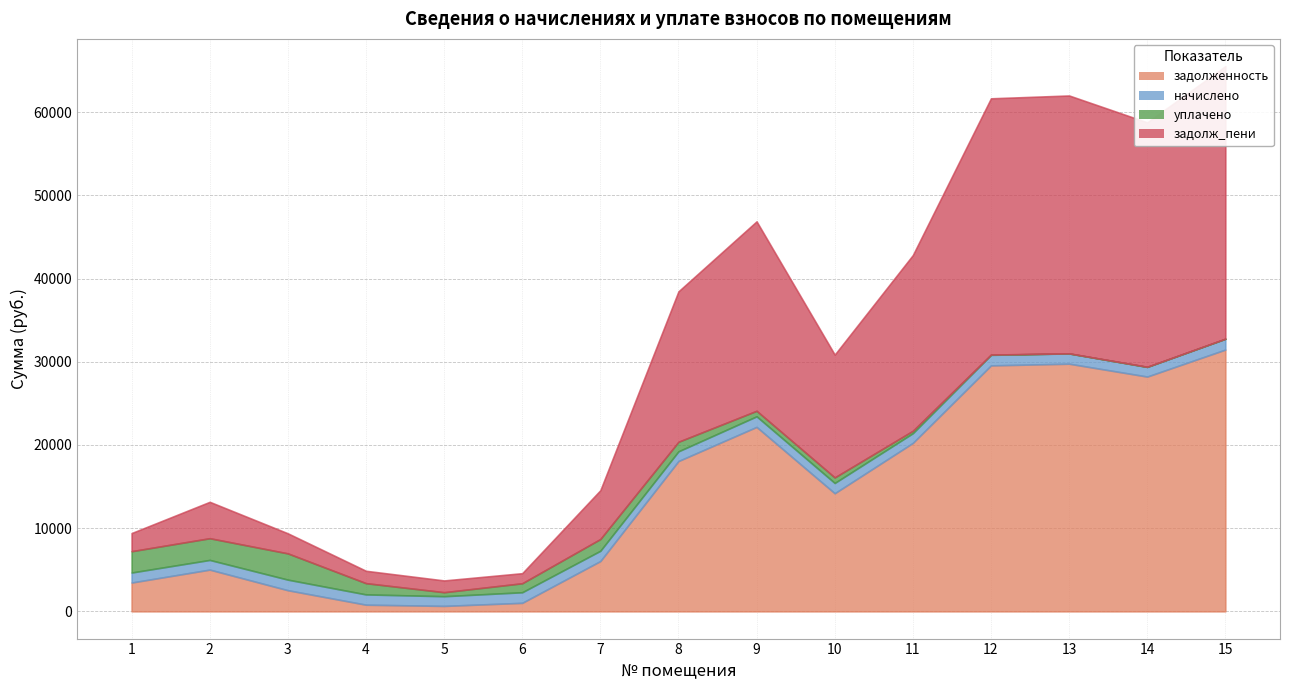

Where is задолженность nearest to the value 17046?

8